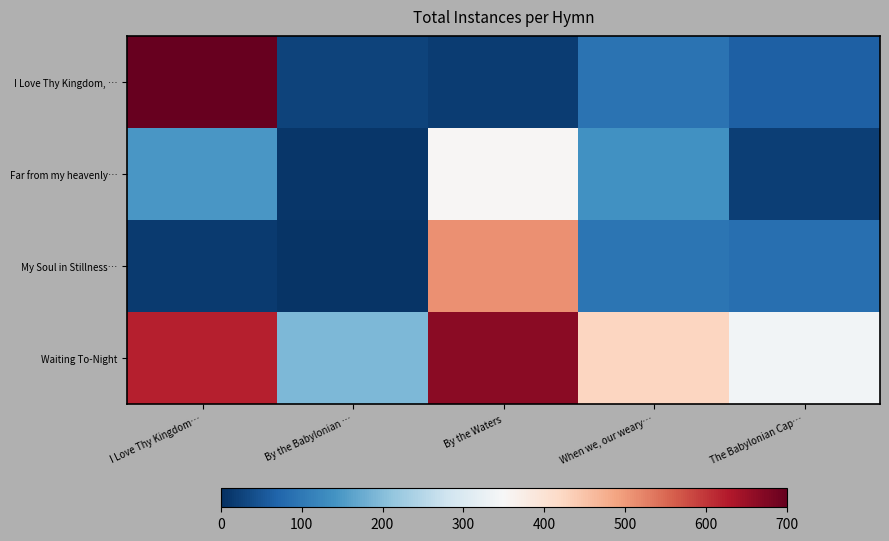

Between By the Babylonian … and By the Waters, which series saw the biggest shift?

My Soul in Stillness…